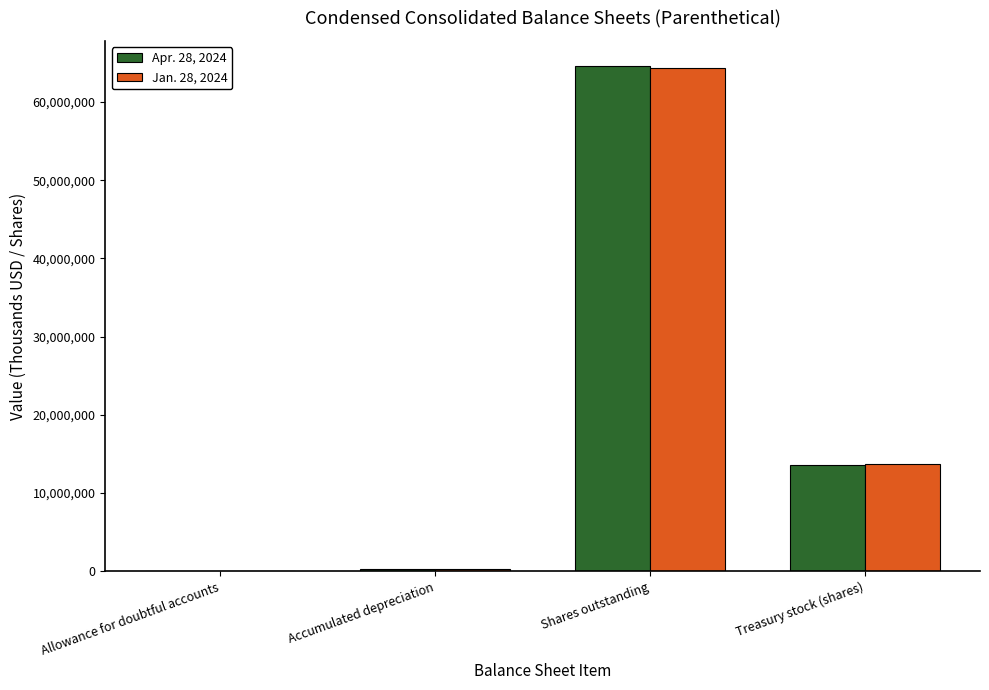

True or false: Apr. 28, 2024 has a value of 22532207 at Shares outstanding.

False